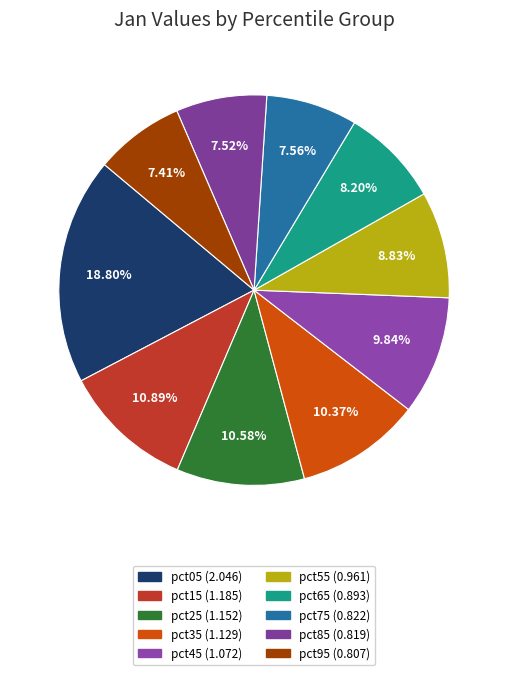

Does pct85 represent more than half of the total?

No